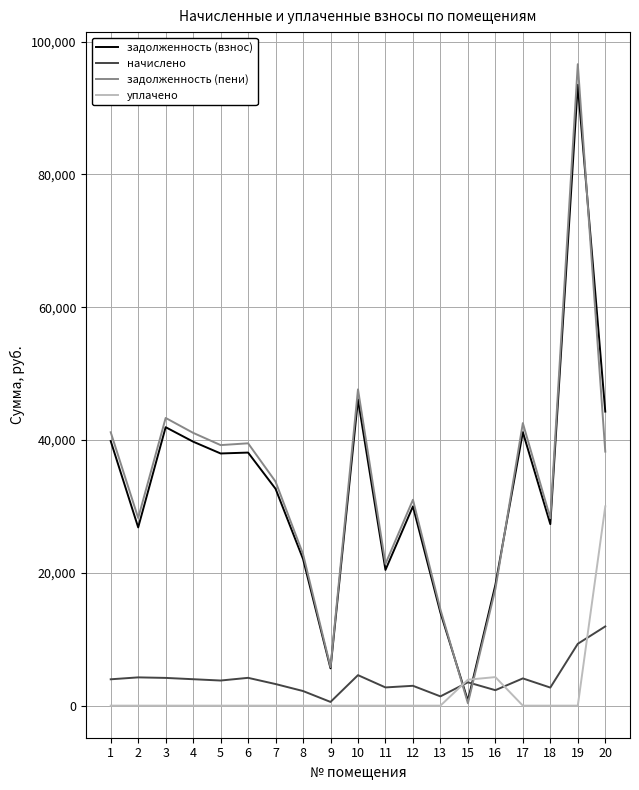

What is the minimum value for начислено?

559.4